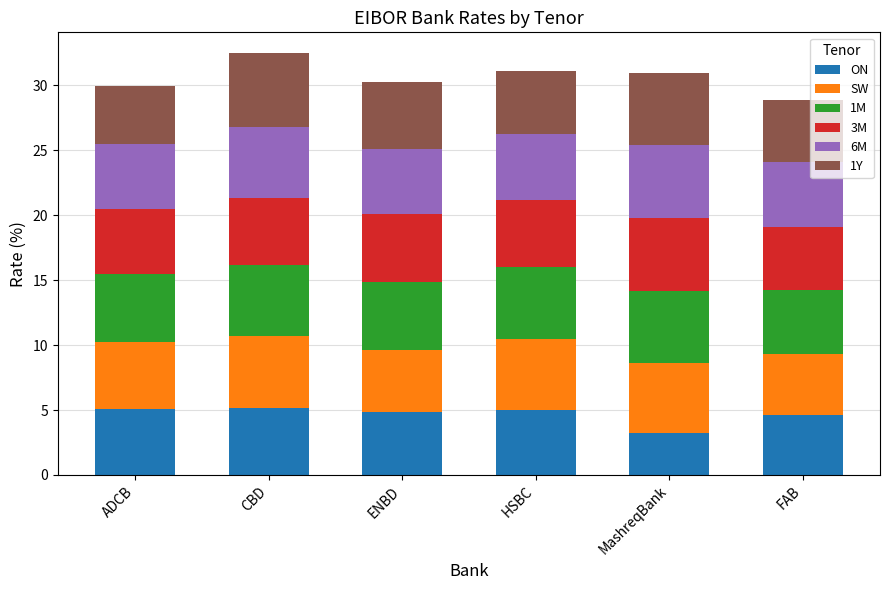

What are all the series names shown in the legend?

ON, SW, 1M, 3M, 6M, 1Y